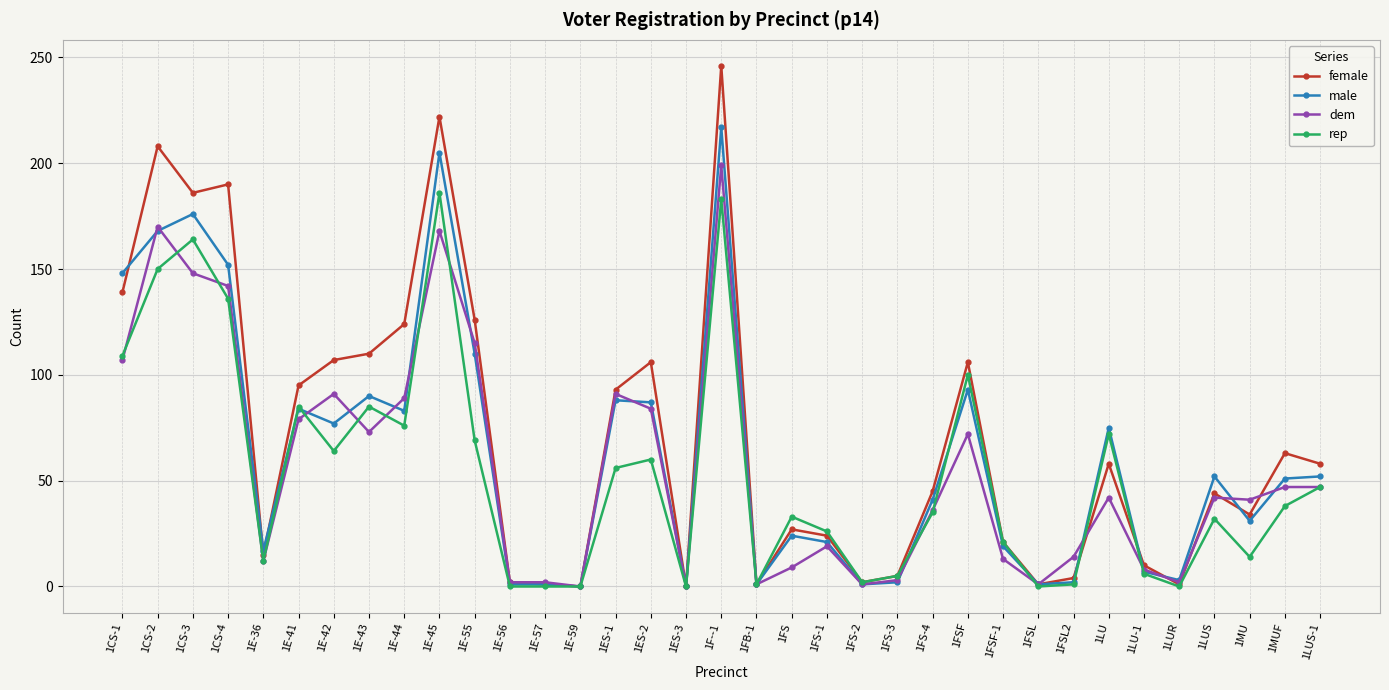

Between which two adjacent categories do female and male first intersect?

1CS-1 and 1CS-2